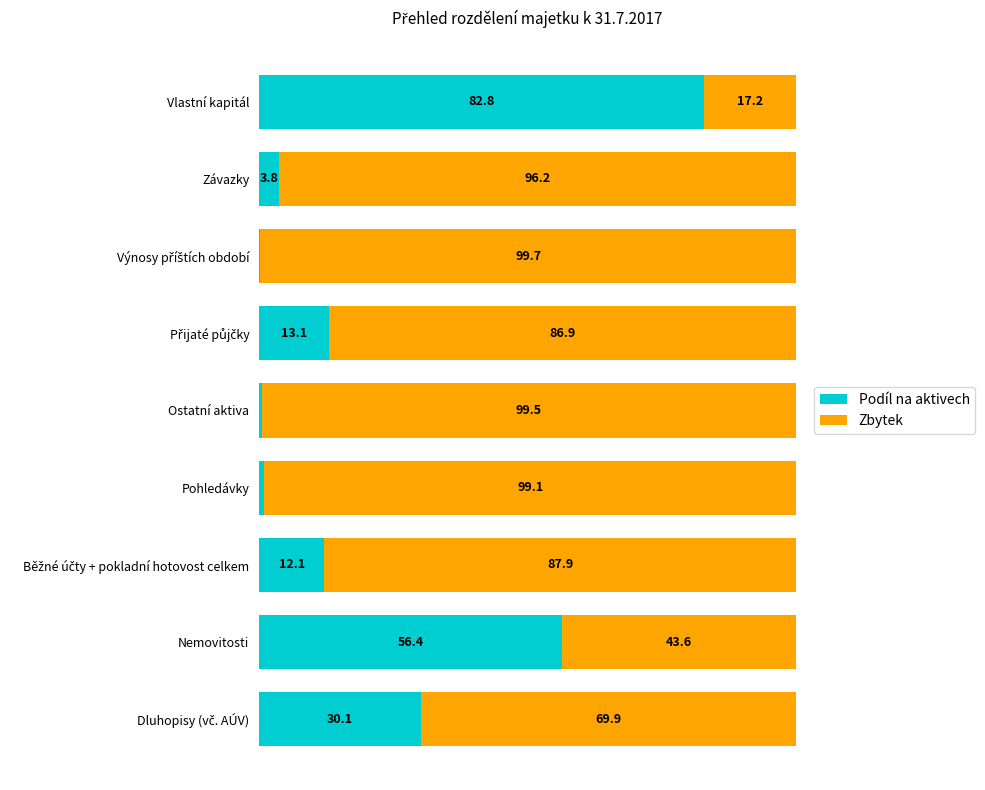

What are all the series names shown in the legend?

Podíl na aktivech, Zbytek